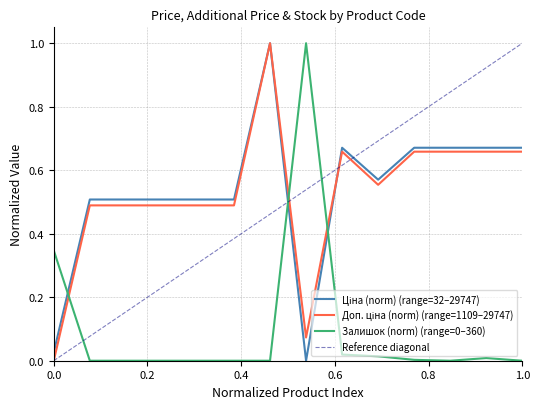

What is the sum of all Ціна values?

7.5